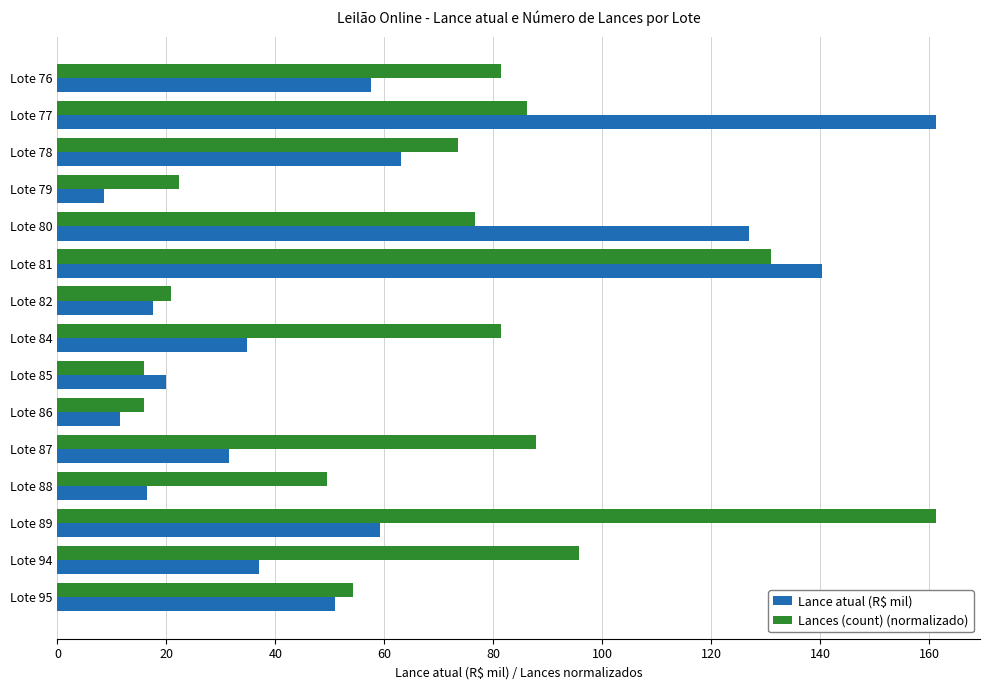

Is it true that Lance atual (R$ mil) equals 50.6 at Lote 87?

False